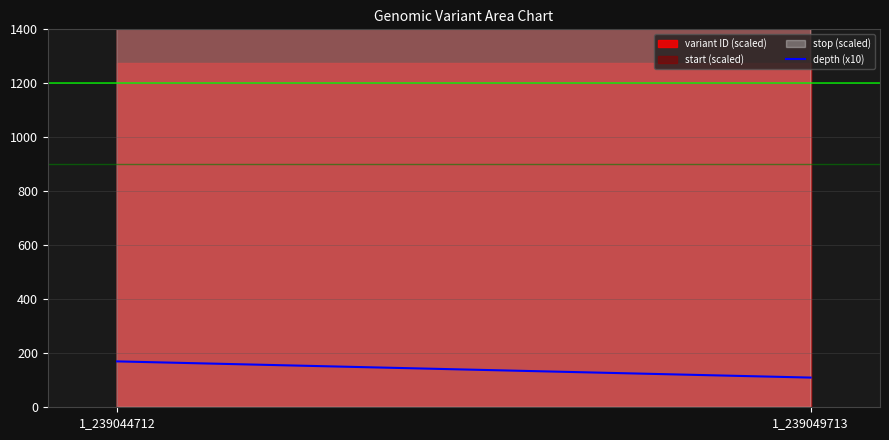

Rank the categories by value from lowest to highest.

1_239049713, 1_239044712